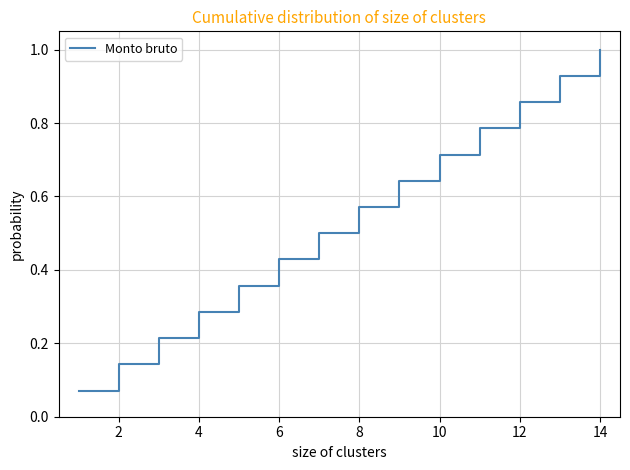

What is the greatest value displayed?

1.0